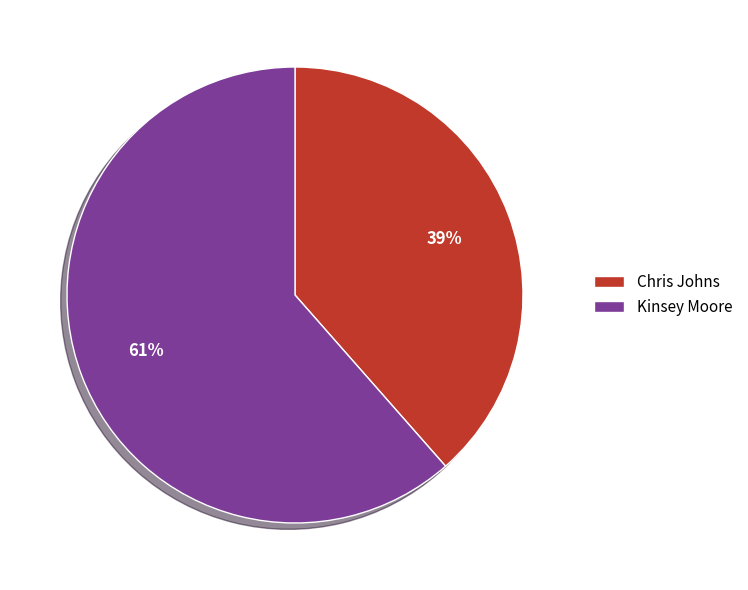

What percentage is the Kinsey Moore slice, to the nearest percent?

61%